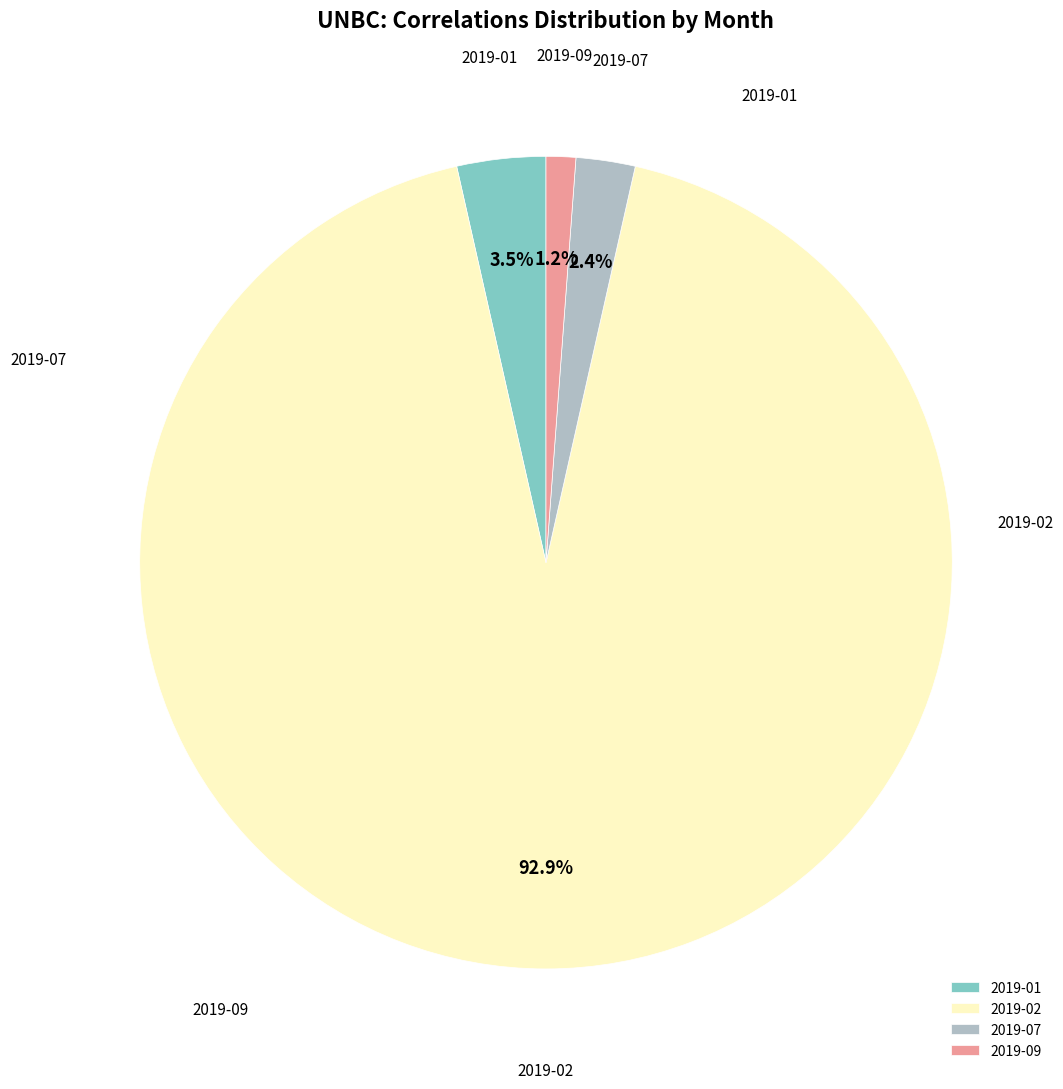

To the nearest percent, what is the difference between the 2019-07 and 2019-09 slice percentages?

1%